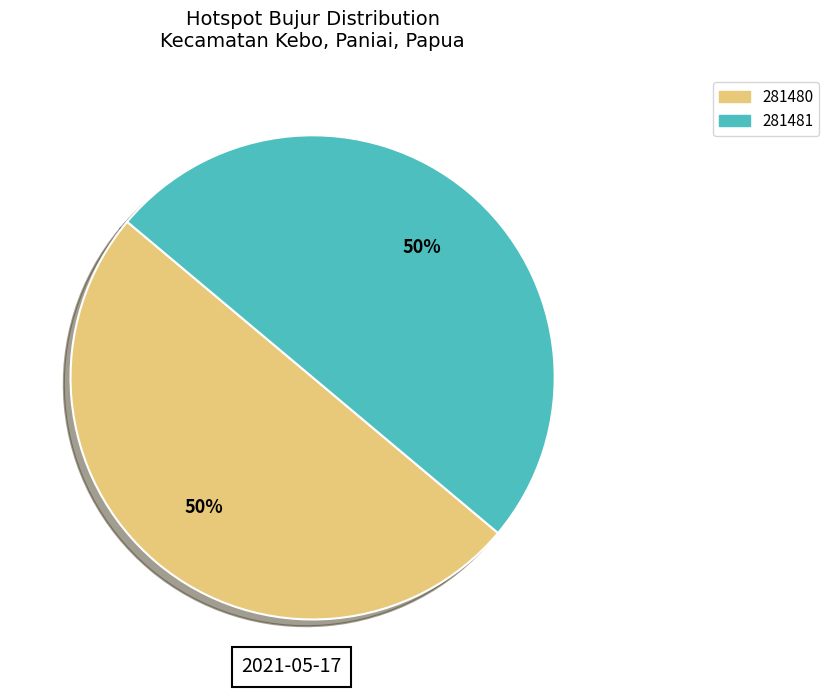

How many slices are in this pie chart?

2